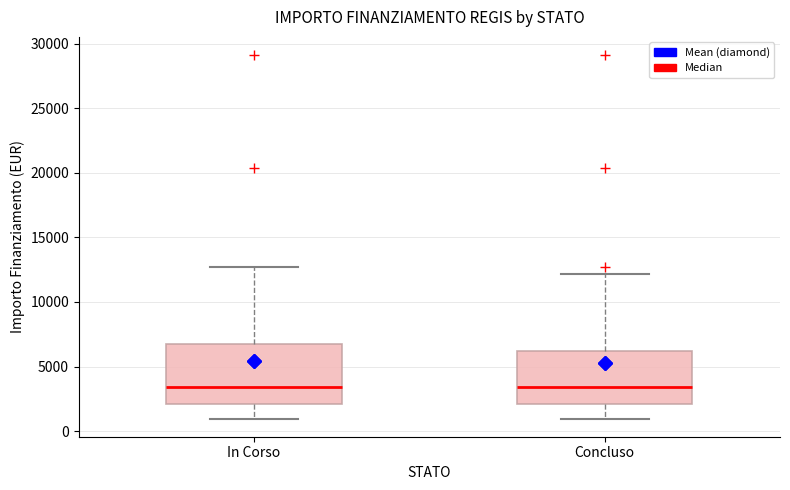

Where does the upper whisker of the box for In Corso end on the y-axis? The values are not printed on the chart, so give them approximately, as read against the axis.

12500